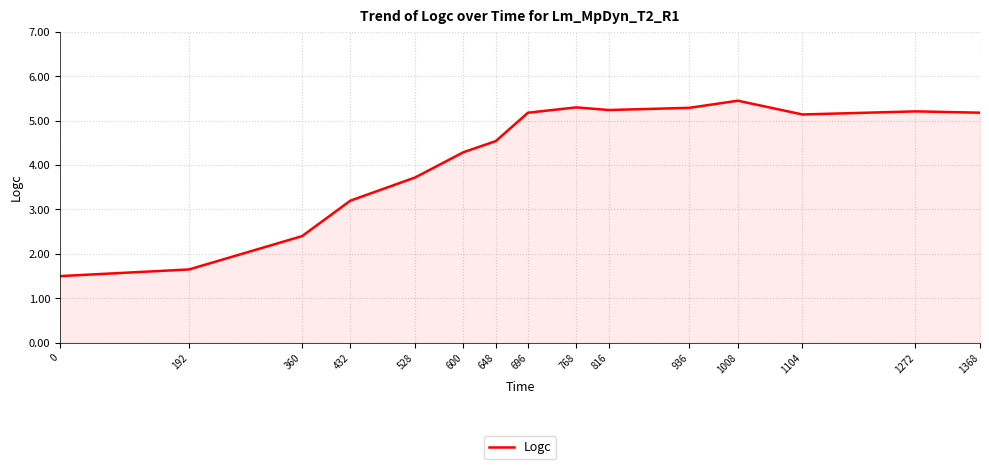

Where does the data first go above 5?

696